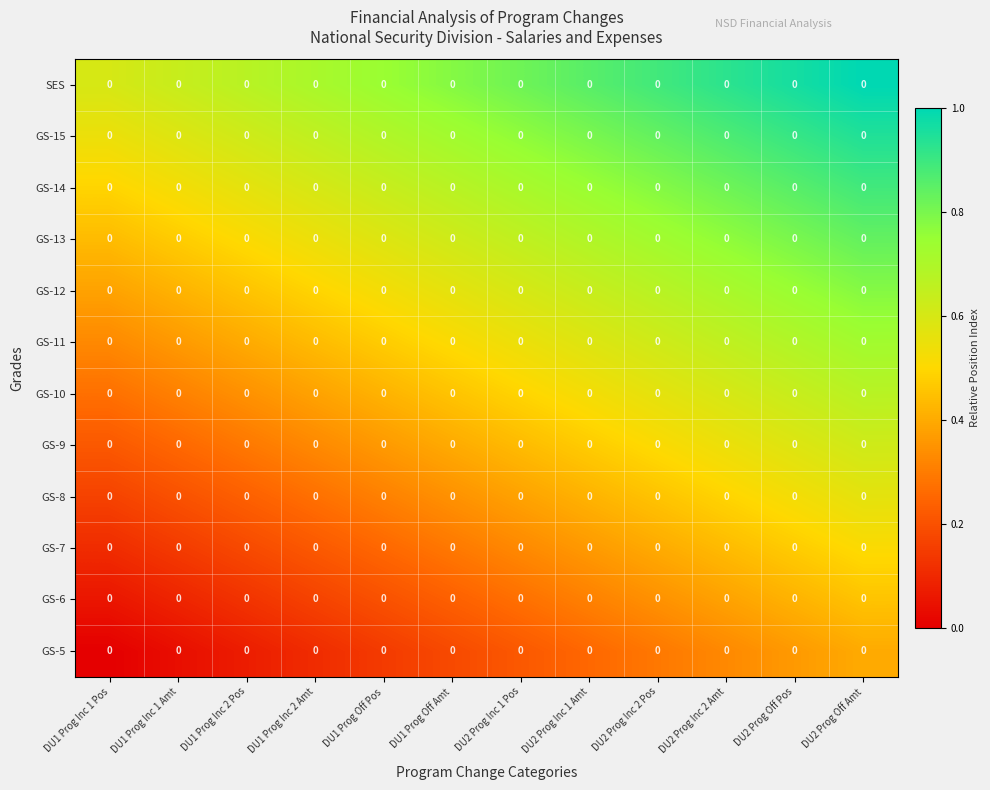

At which label does GS-9 reach its peak?

DU2 Prog Off Amt